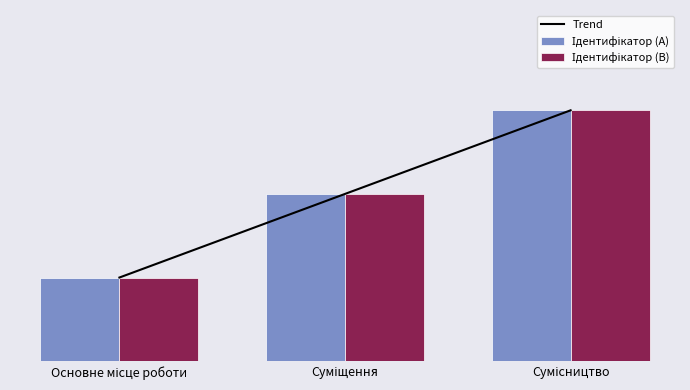

What is the label of the 3rd bar from the left?

Сумісництво